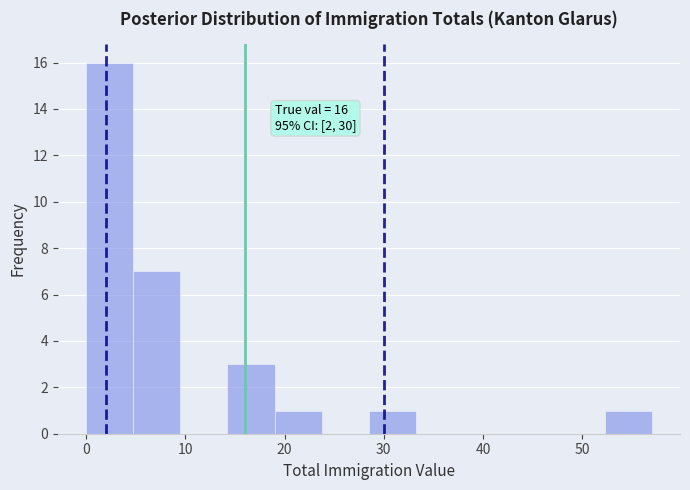

Over which range of the x-axis is the bar tallest?

0 to 5